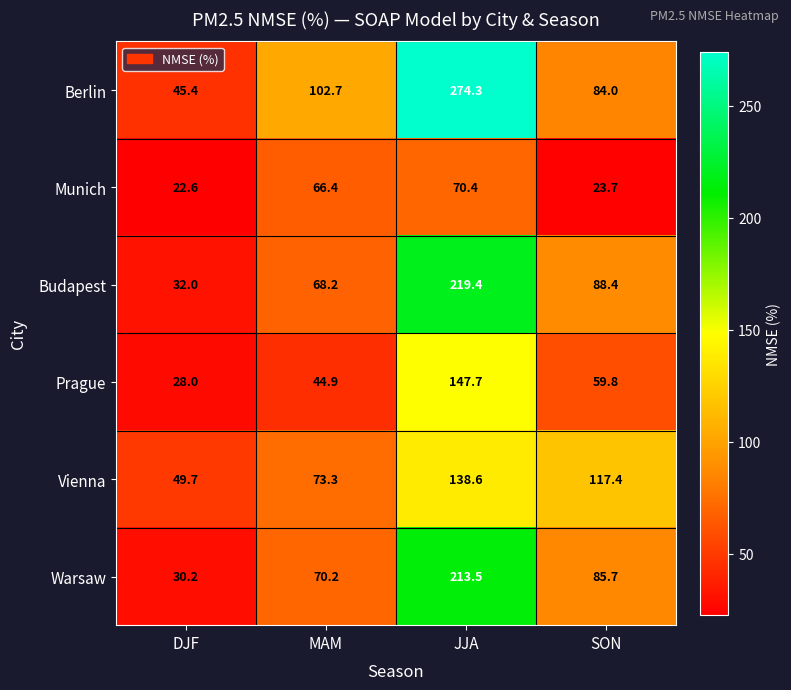

Rank the series at MAM from lowest to highest value.

Prague, Munich, Budapest, Warsaw, Vienna, Berlin